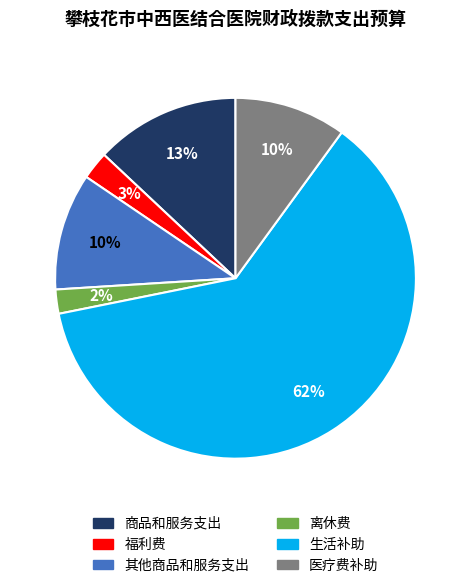

Is it true that 福利费 is 3% of the pie?

True